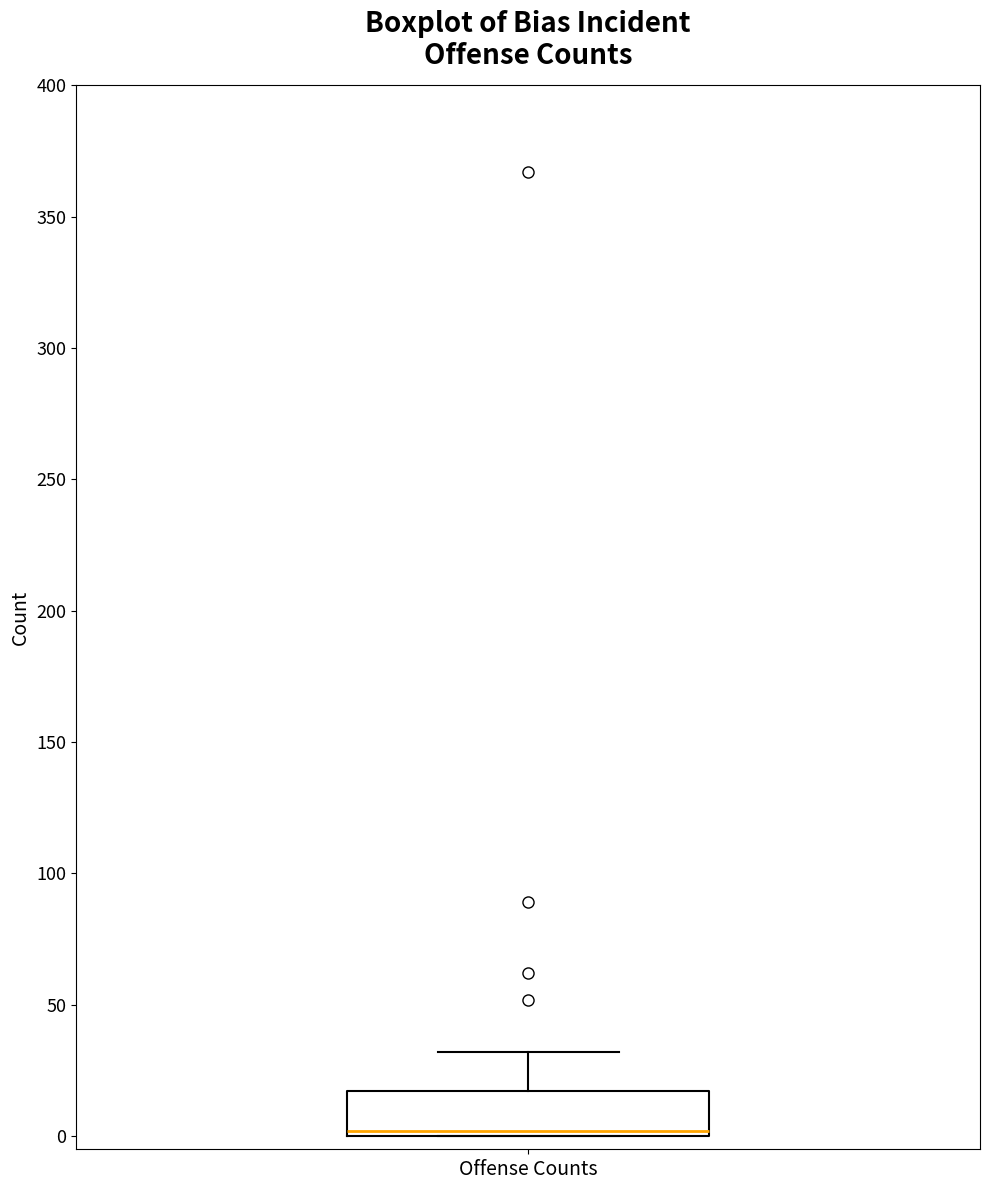

Where does the upper whisker of the box for Offense Counts end on the y-axis? The values are not printed on the chart, so give them approximately, as read against the axis.

30